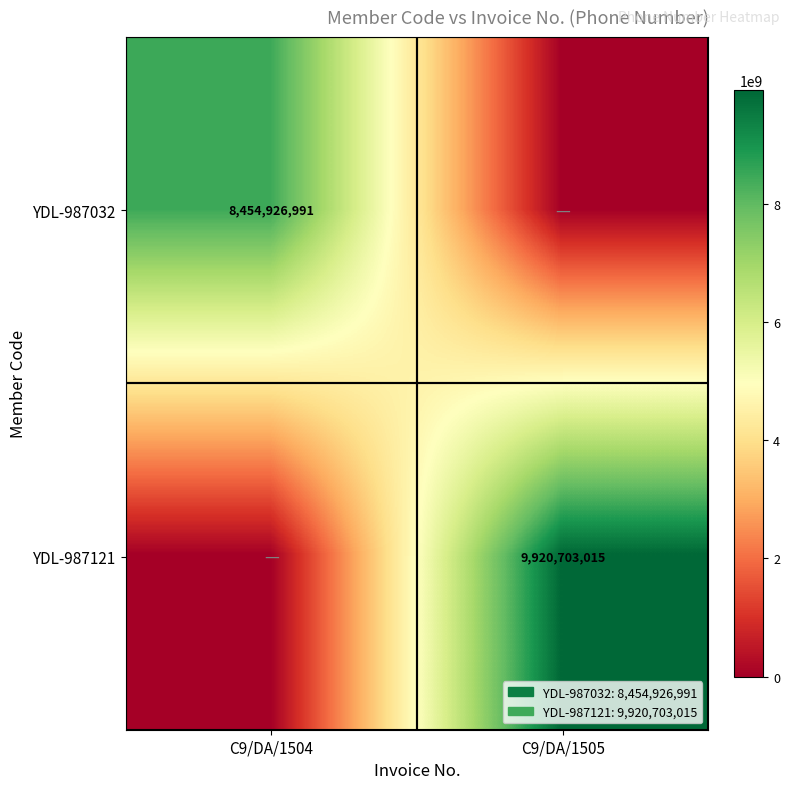

True or false: YDL-987032 has a value of 8454926991 at C9/DA/1504.

True